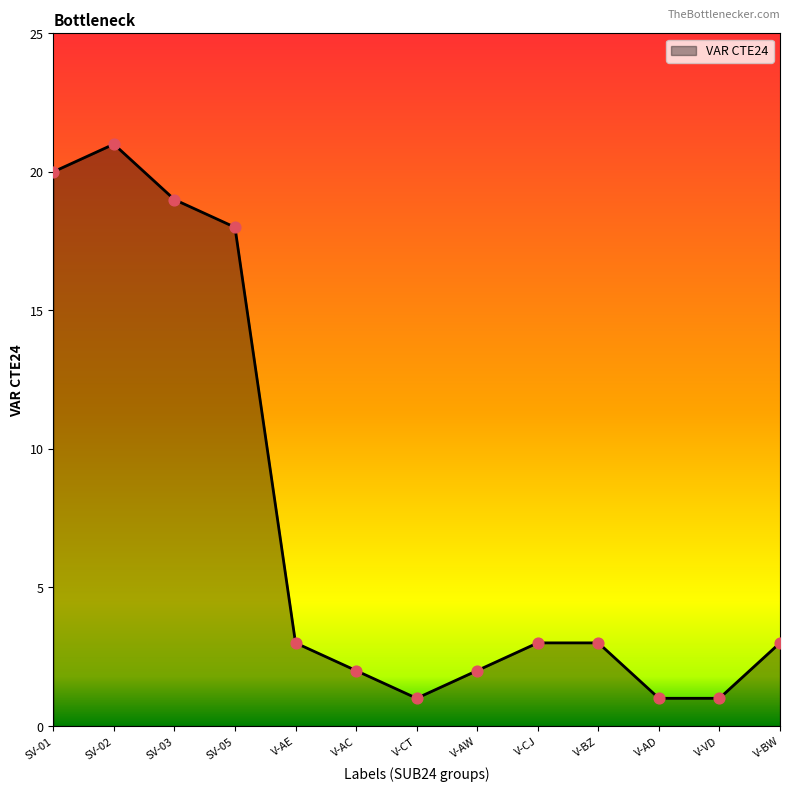

Approximately how many times larger is the value at SV-03 compared to V-CJ?

6.3